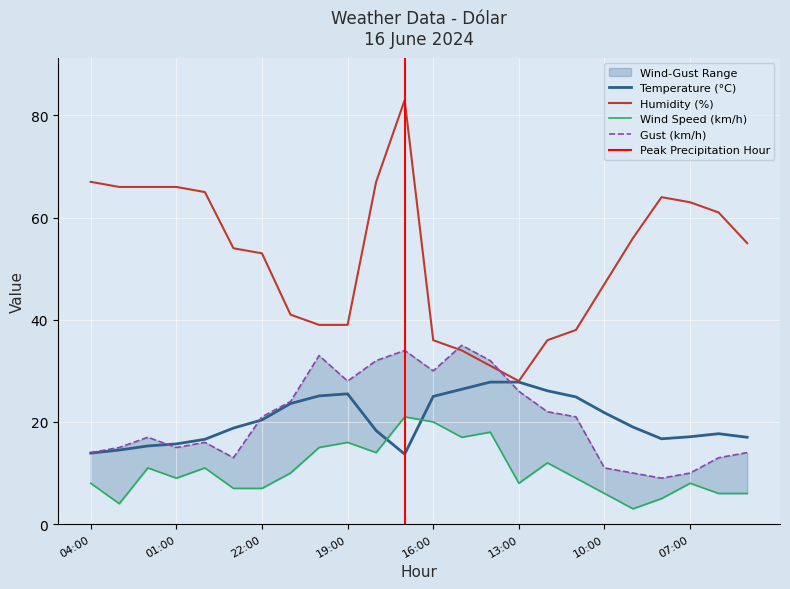

True or false: Humidity (%) and Wind Speed (km/h) cross at least once.

False